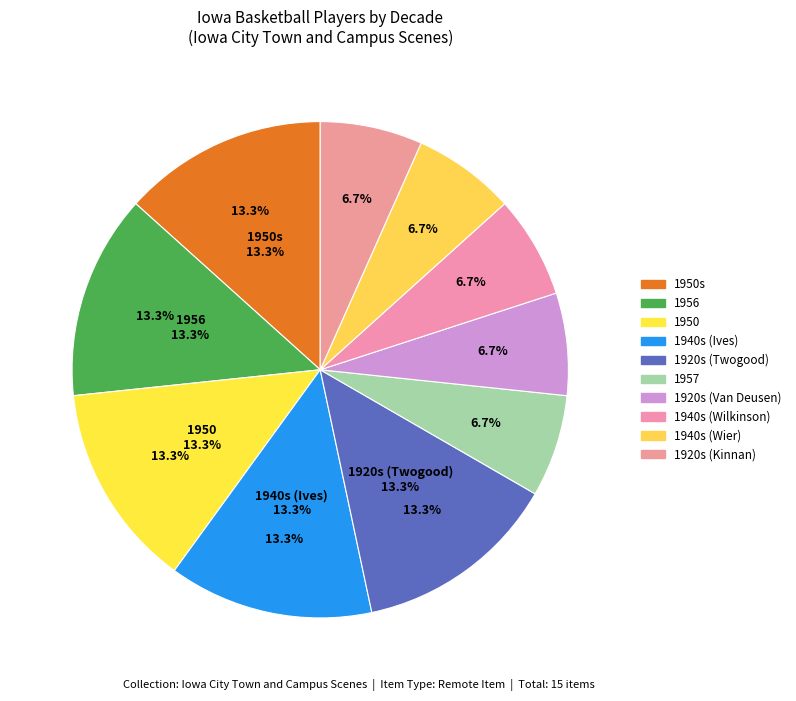

Does 1920s (Van Deusen) represent more than half of the total?

No